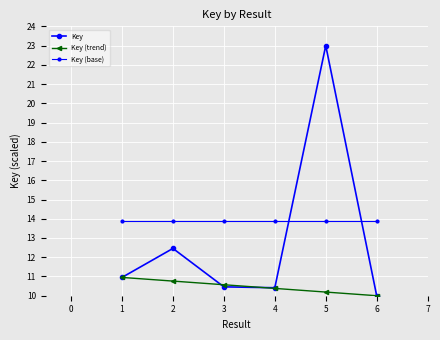

Reading right to left, list all the values displayed in this chart.

Key: 10.0	23.0	10.4	10.5	12.5	11.0
Key (trend): 10.0	10.2	10.4	10.6	10.8	11.0
Key (base): 13.9	13.9	13.9	13.9	13.9	13.9